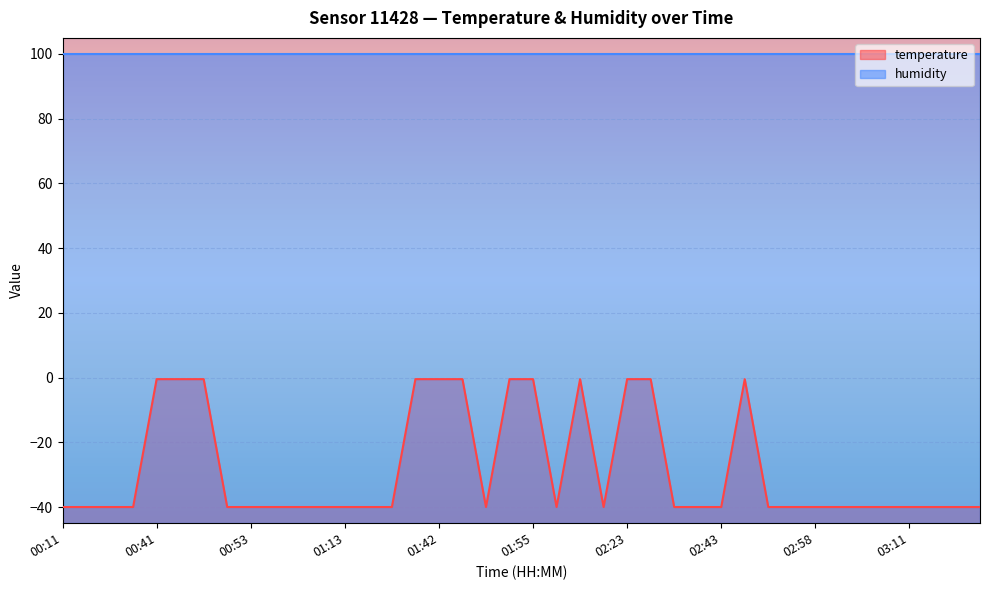

Which has a higher value, 03:00 or 02:58?

03:00